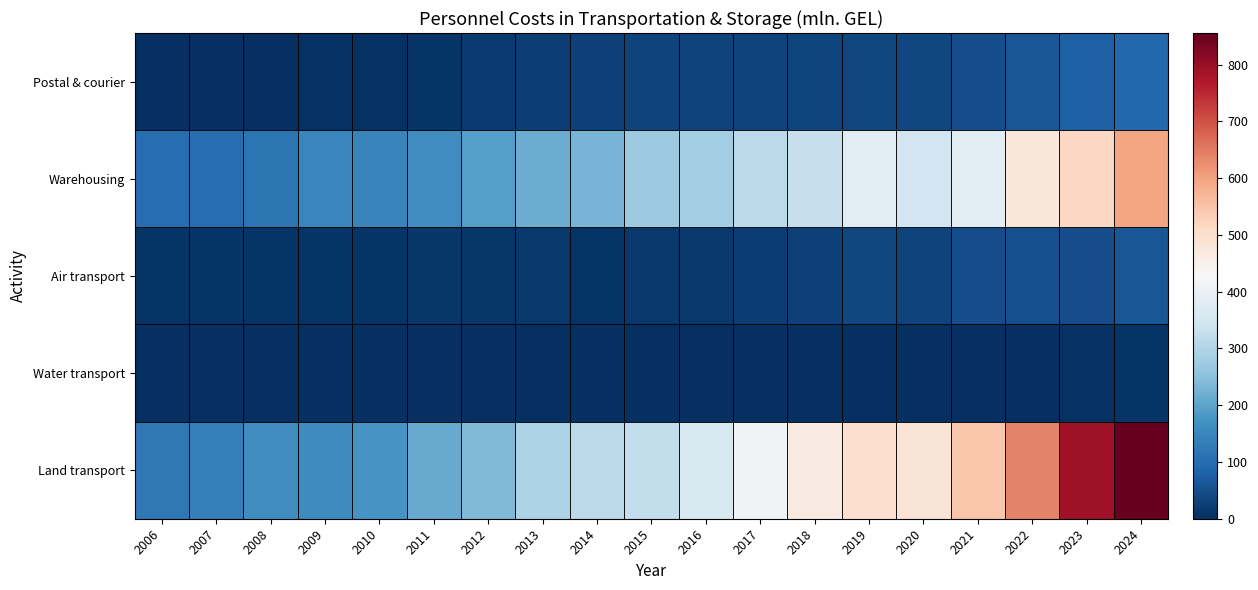

What is the total value across all series at 2022?

1234.6